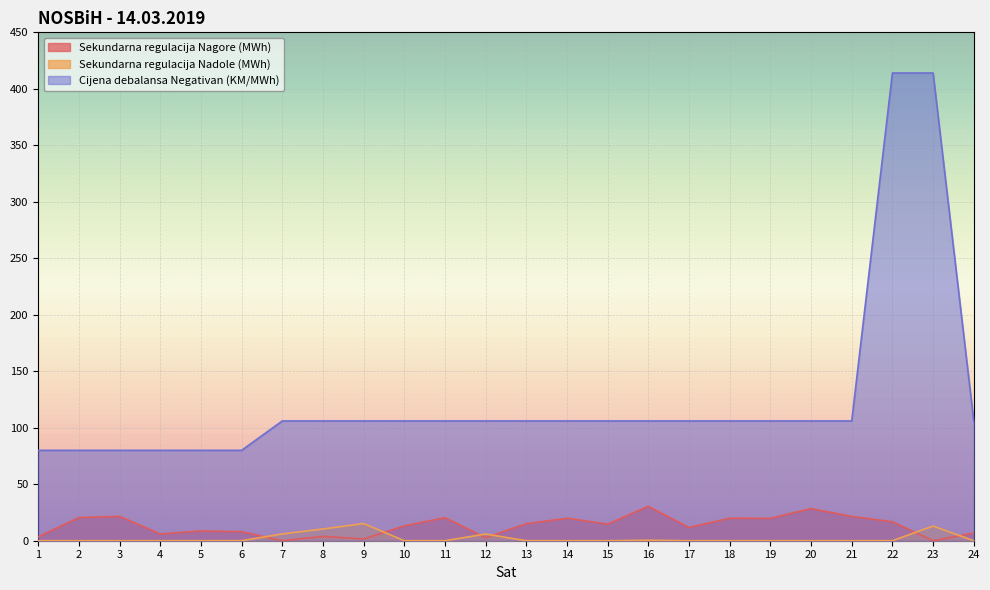

List the series in order of their peak value, highest first.

Cijena debalansa Negativan (KM/MWh), Sekundarna regulacija Nagore (MWh), Sekundarna regulacija Nadole (MWh)